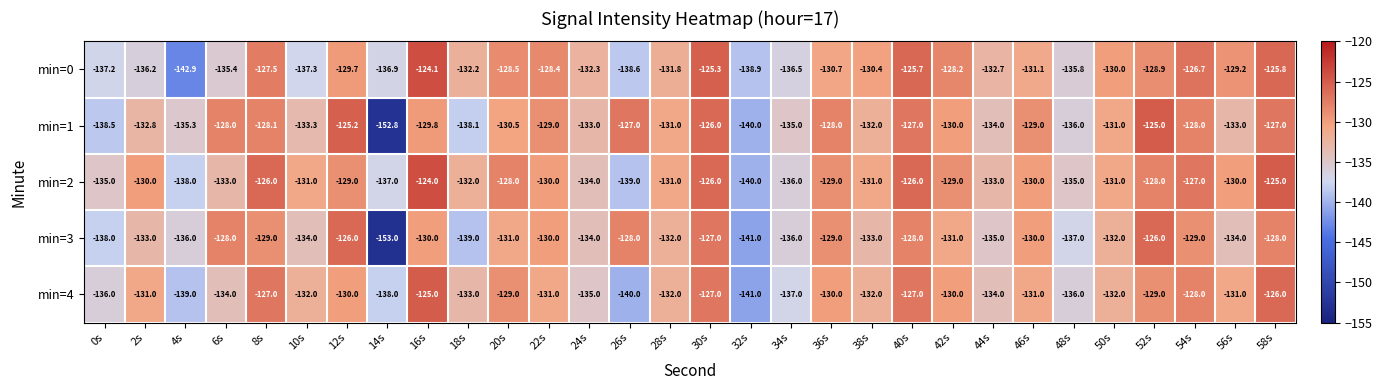

The value of min=2 at 32s is -235.8. True or false?

False